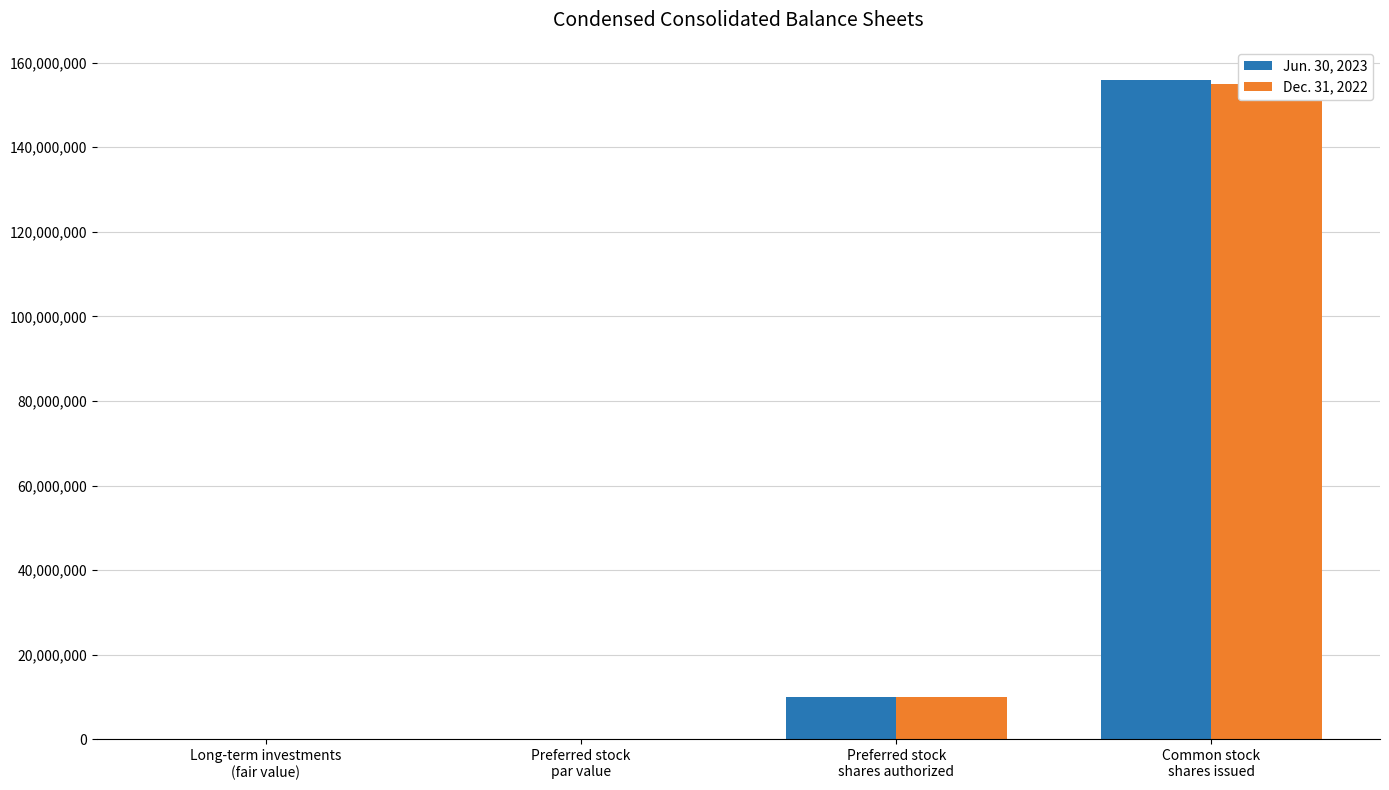

What is the label of the 3rd bar from the right?

Preferred stock
par value